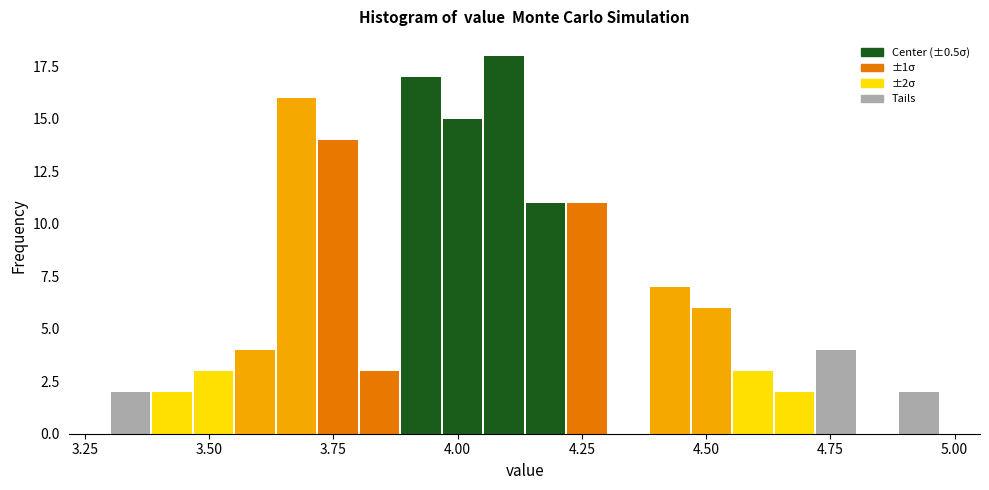

Read against the x-axis, roughly where is the centre of the tallest bar?

4.10